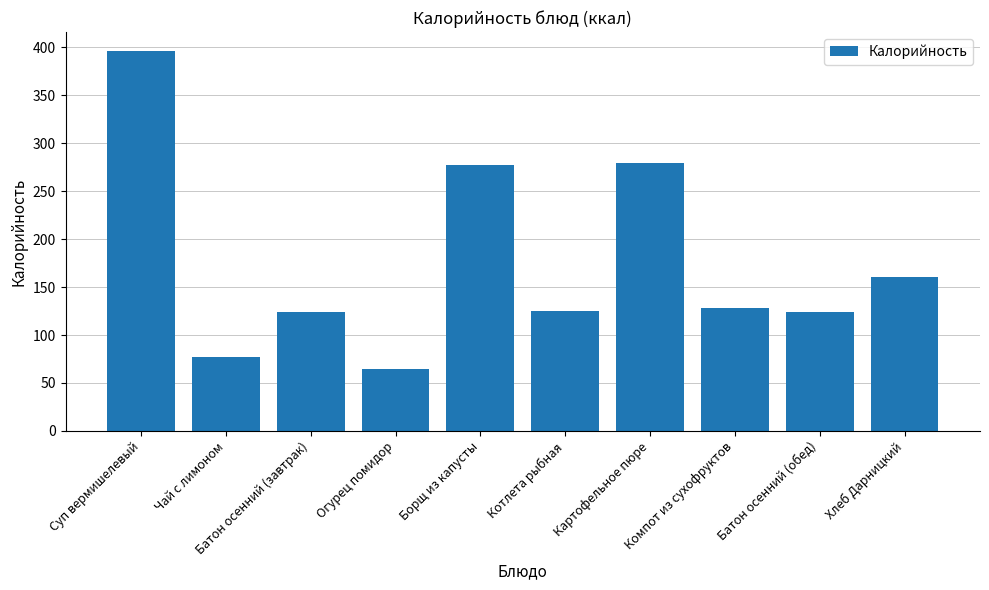

What is the label of the 3rd bar from the right?

Компот из сухофруктов